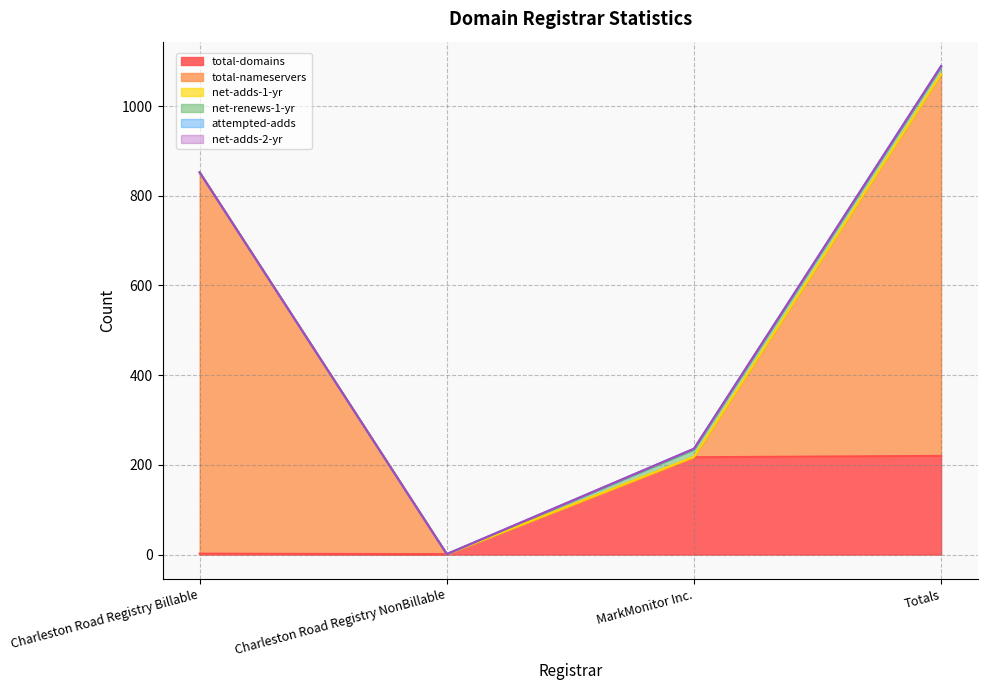

How many data points in total-domains are above 217?

1